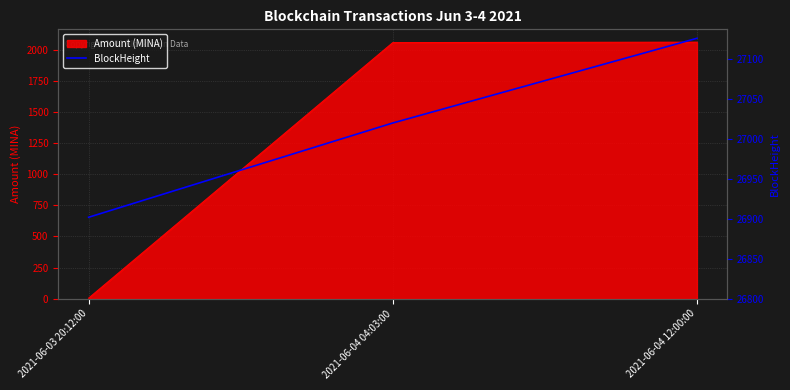

Count the values in the range 26902 to 27126.

3